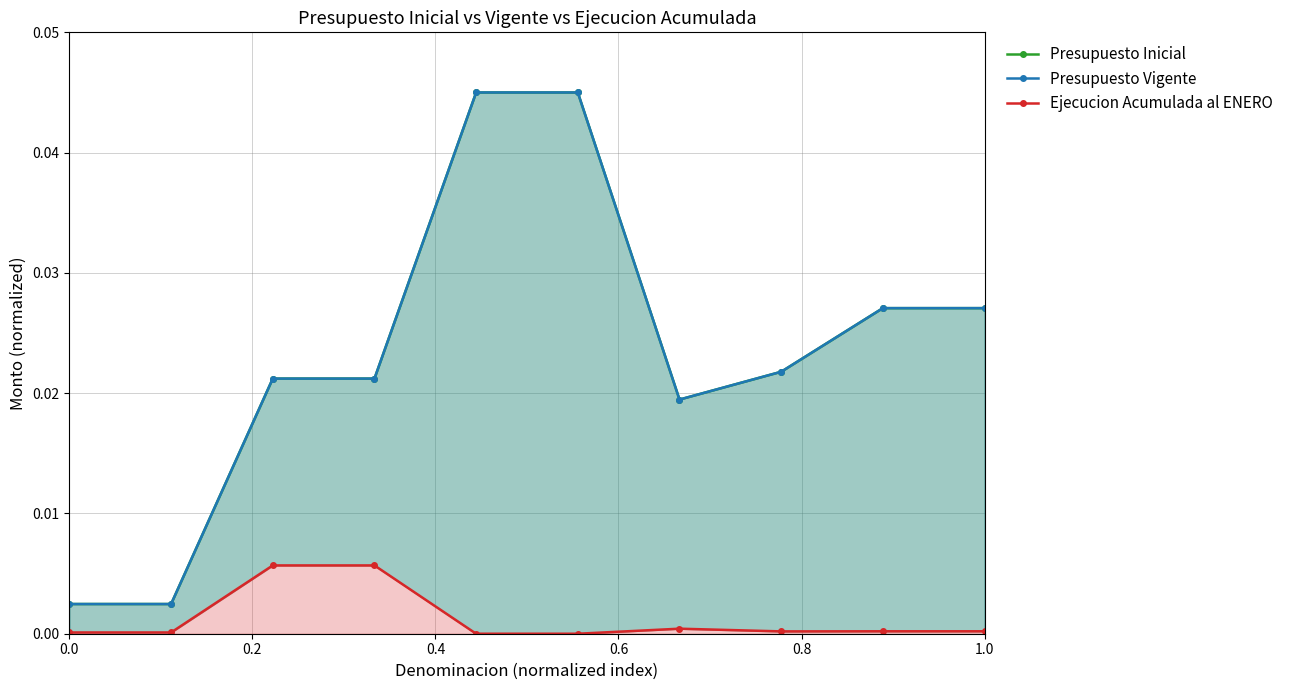

What position from the right is 0.0?

10